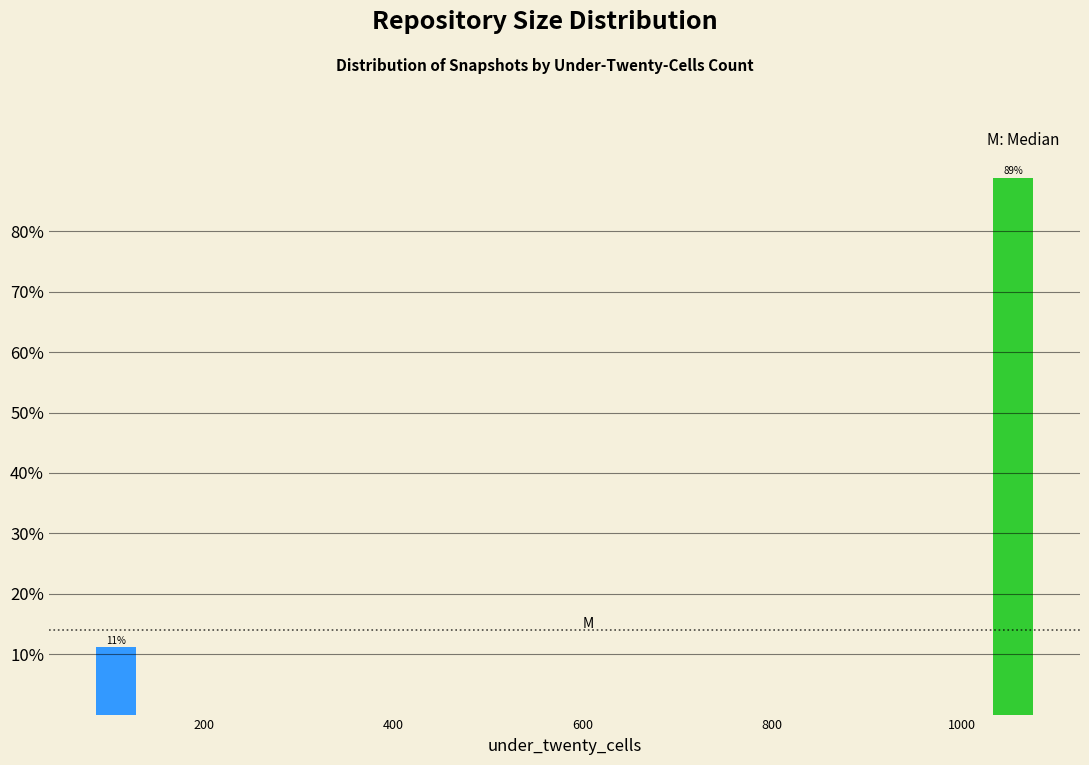

Around what value on the x-axis is the tallest bar? Give the approximate position of its centre, as read against the axis.

1060